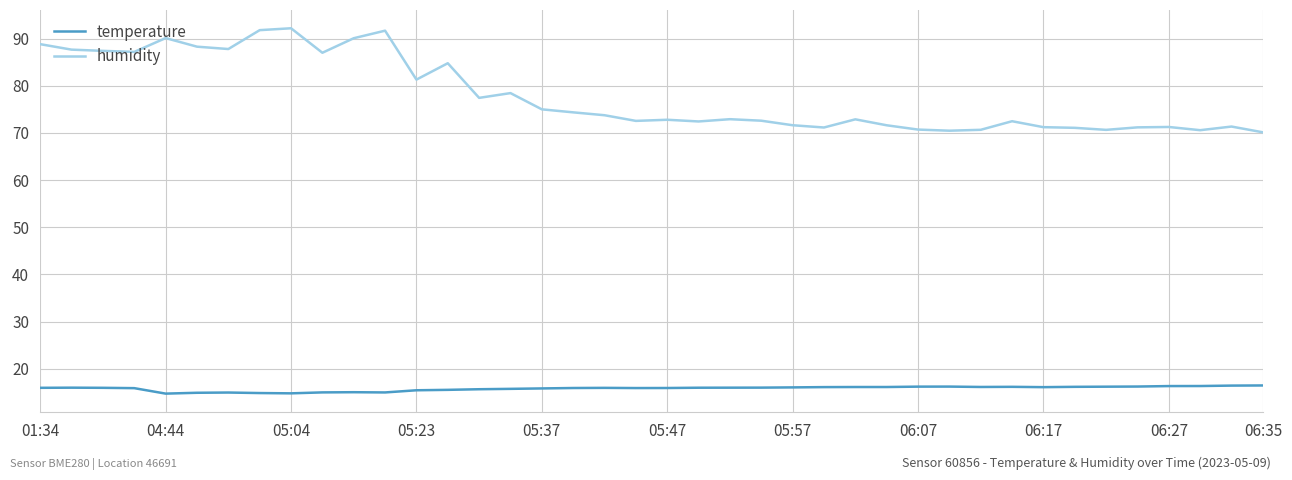

True or false: temperature has more than 2 points higher than both neighbors.

True